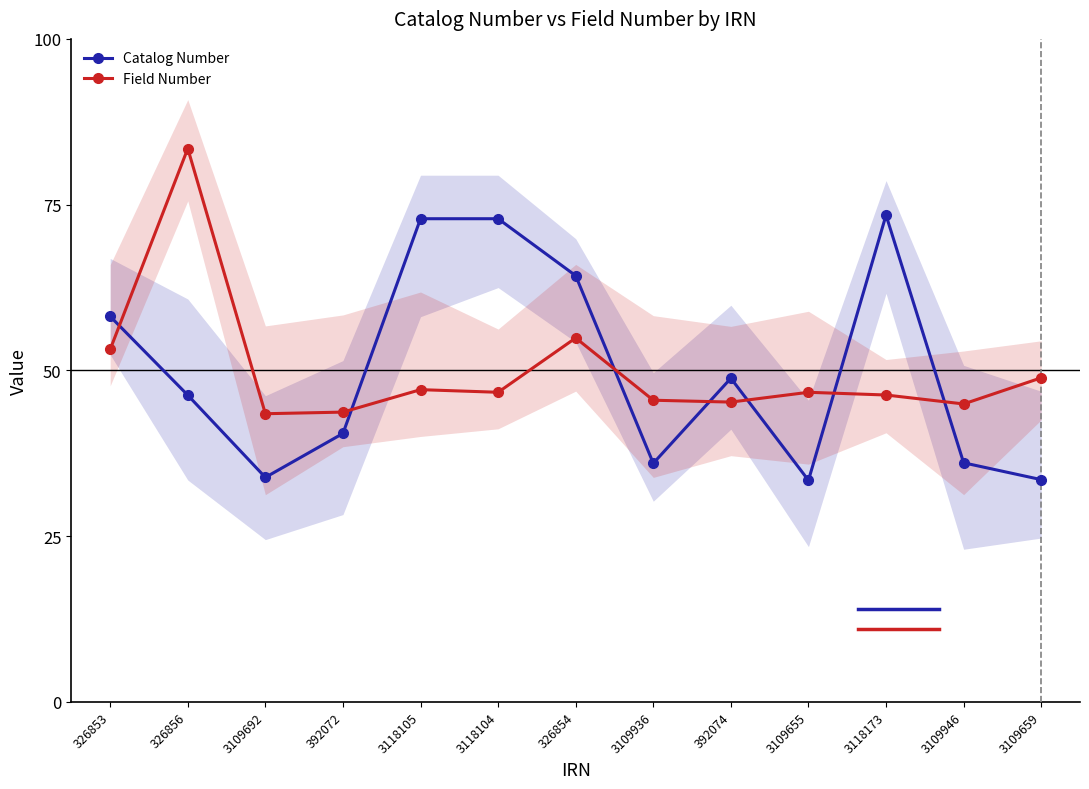

What is the sum of the Catalog Number values at 3109659 and 392072?

74.0